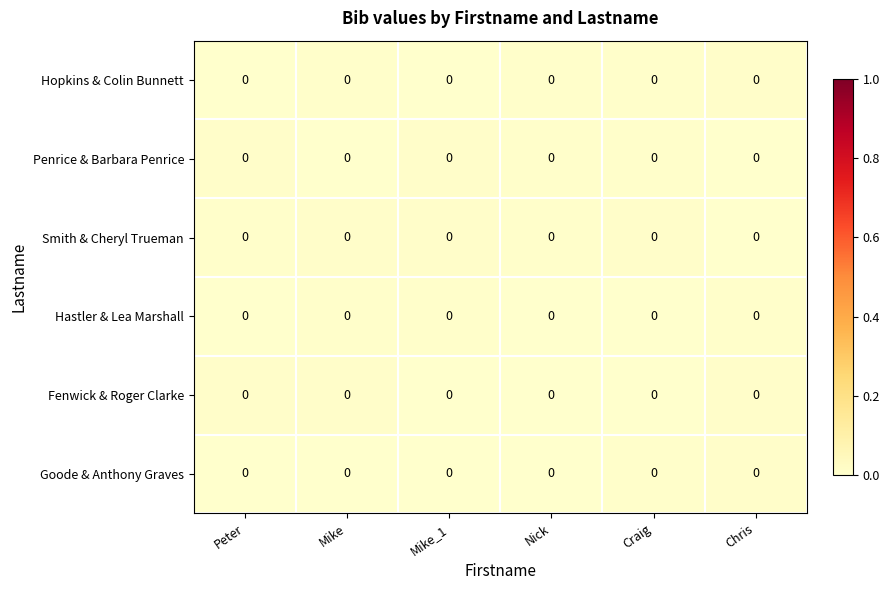

At which category is the sum across all series the highest?

Chris